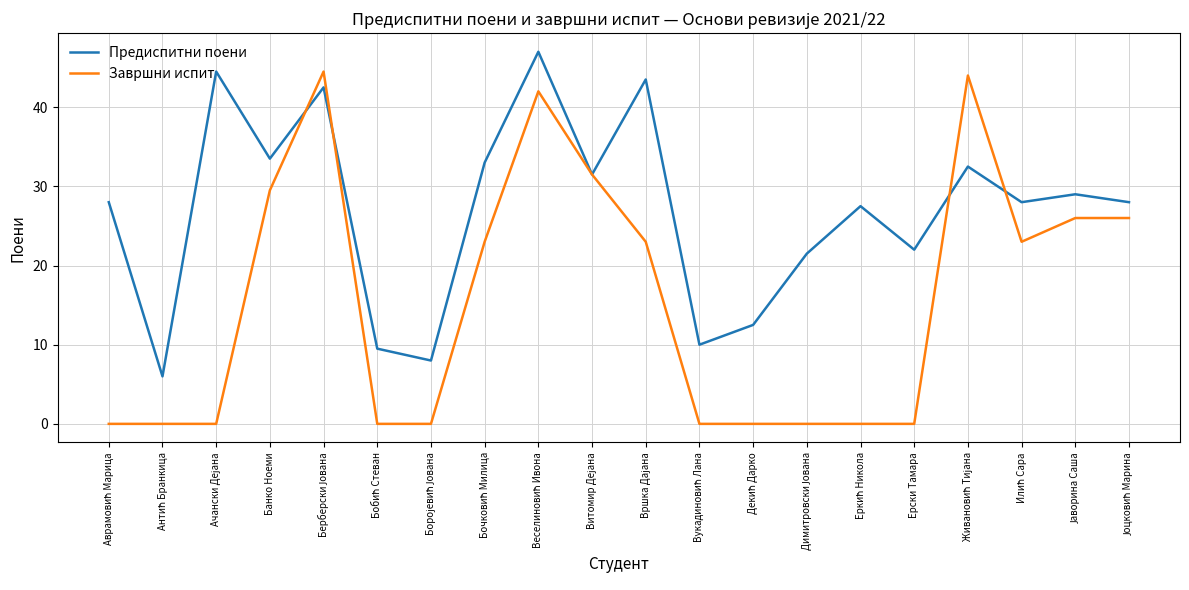

What is the maximum value shown in the chart?

47.0